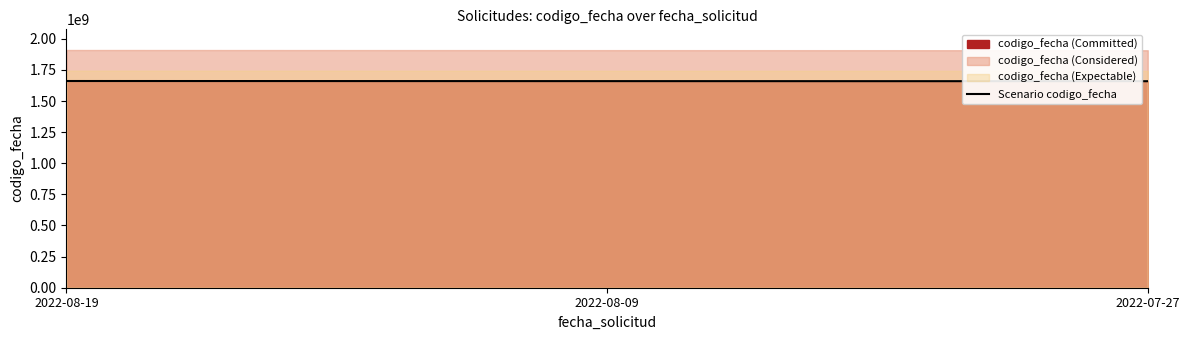

Rank the categories by value from highest to lowest.

2022-08-19, 2022-08-09, 2022-07-27